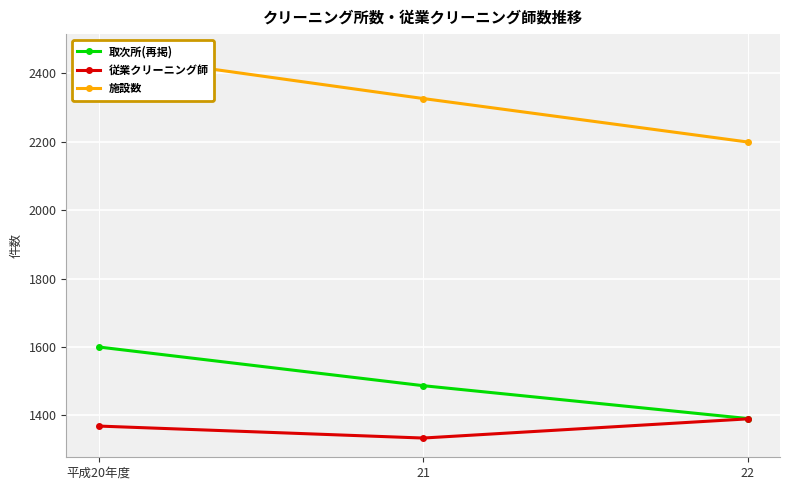

What is the total value across all series at 22?

4980